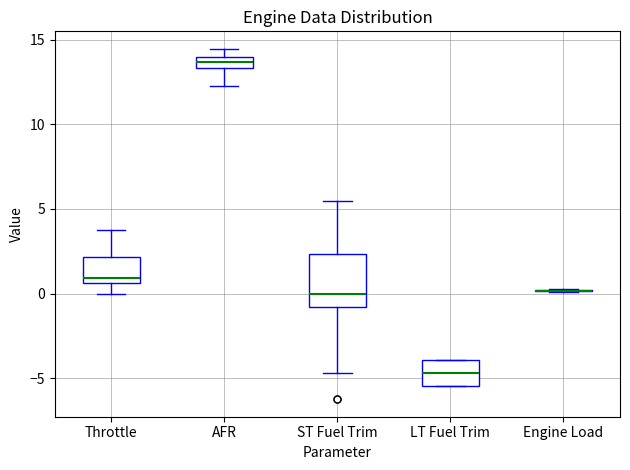

Where does the median line of the box for ST Fuel Trim sit on the y-axis? The values are not printed on the chart, so give them approximately, as read against the axis.

0.0